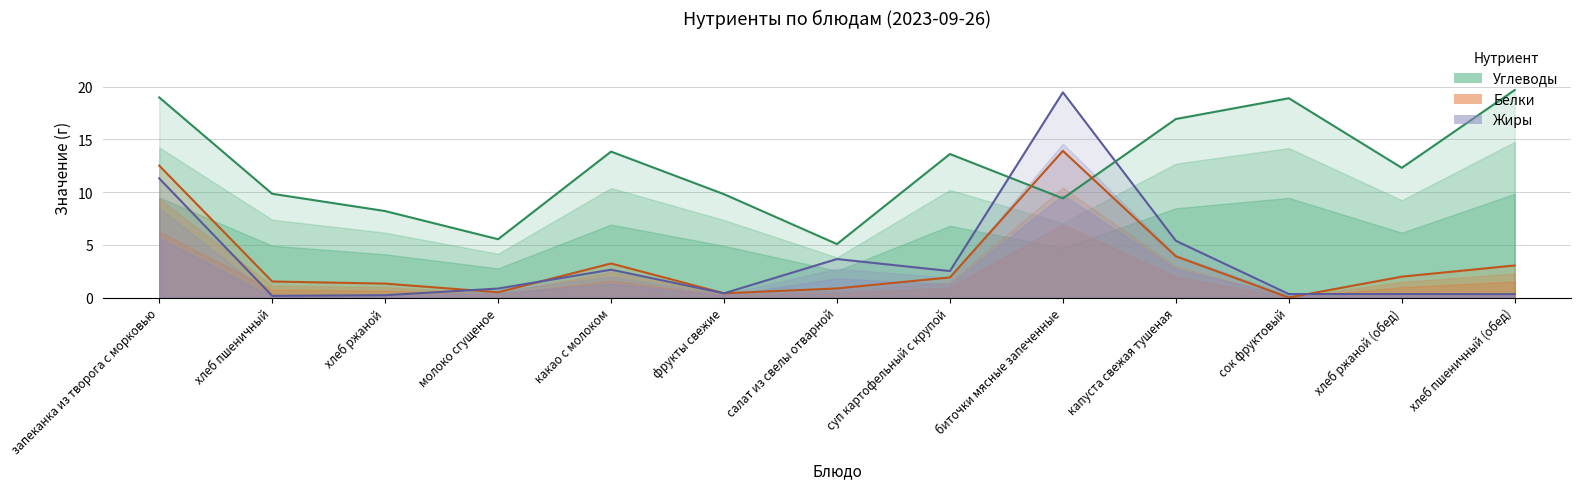

True or false: Углеводы has a value of 25.9 at капуста свежая тушеная.

False